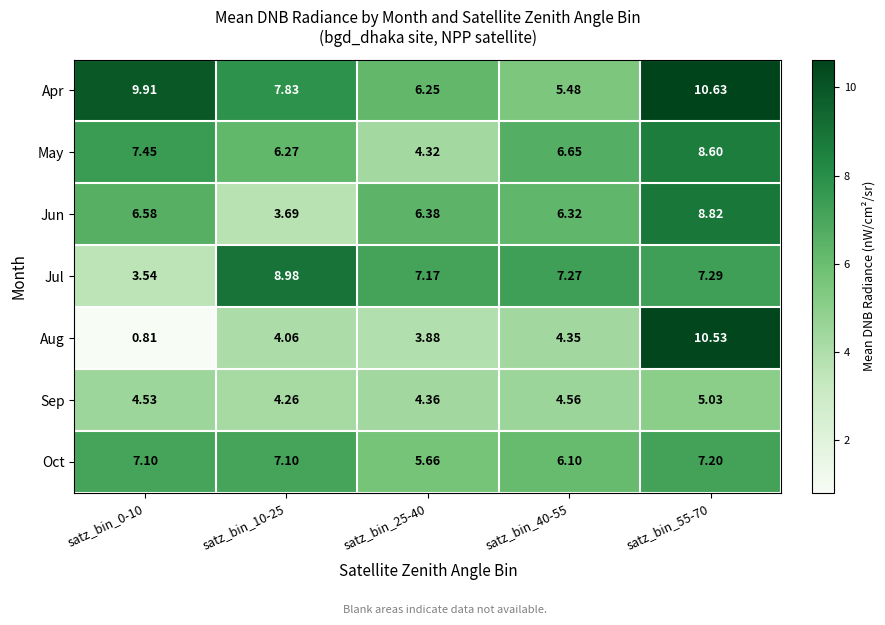

What is the difference between the highest and lowest values at satz_bin_0-10?

9.1